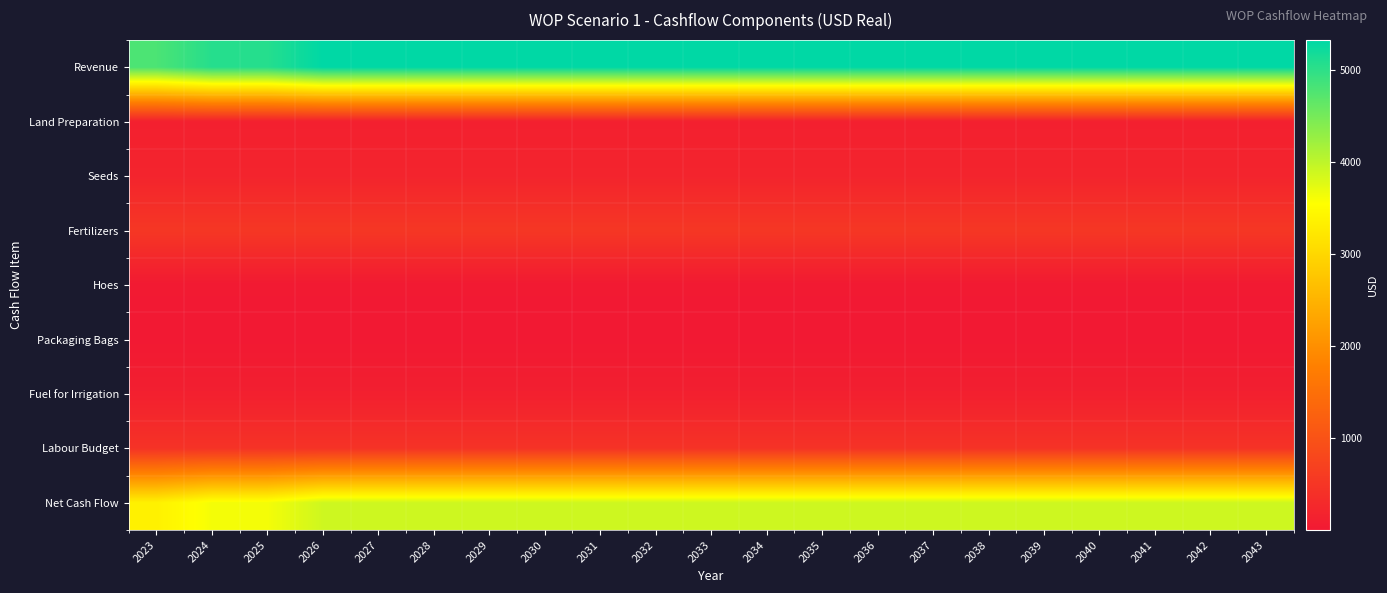

Which series has the largest range (max minus min)?

Revenue